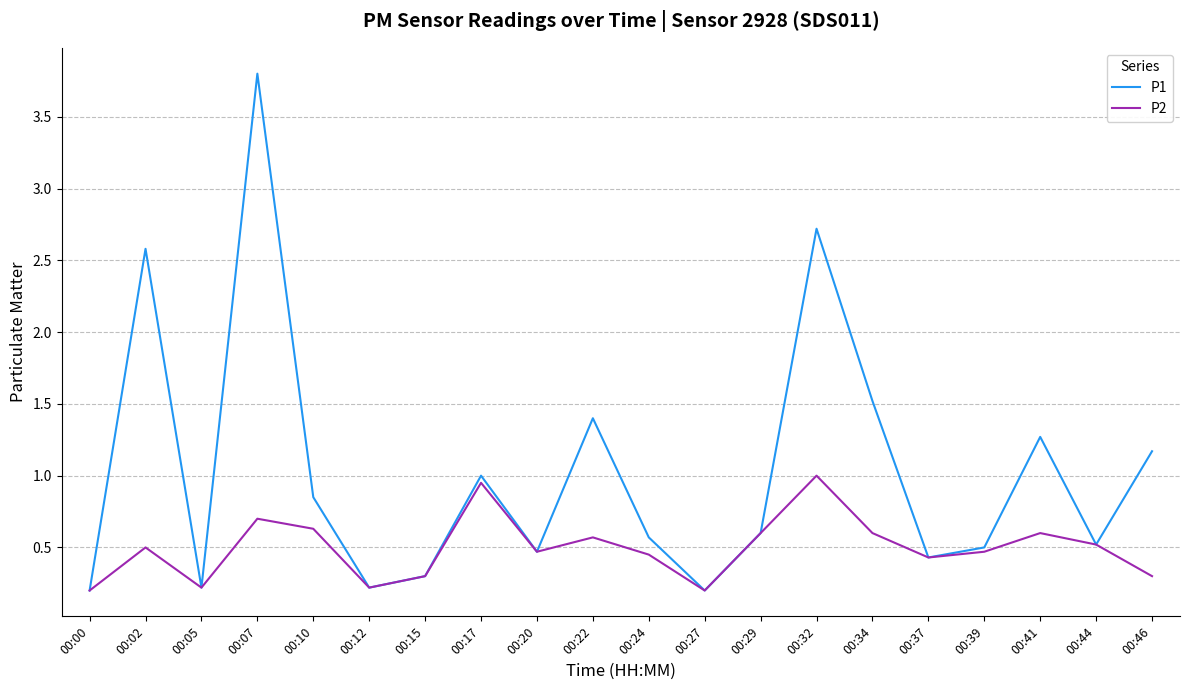

What is the difference between the P2 values at 00:46 and 00:29?

0.3